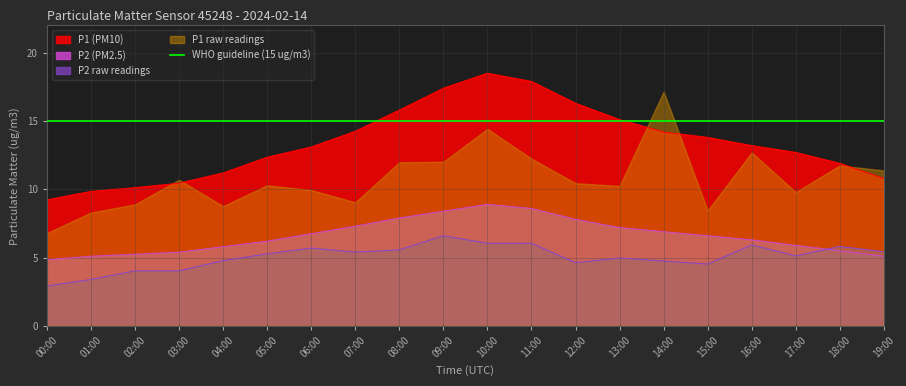

True or false: P1 (PM10) and P2 raw readings intersect in this chart.

False